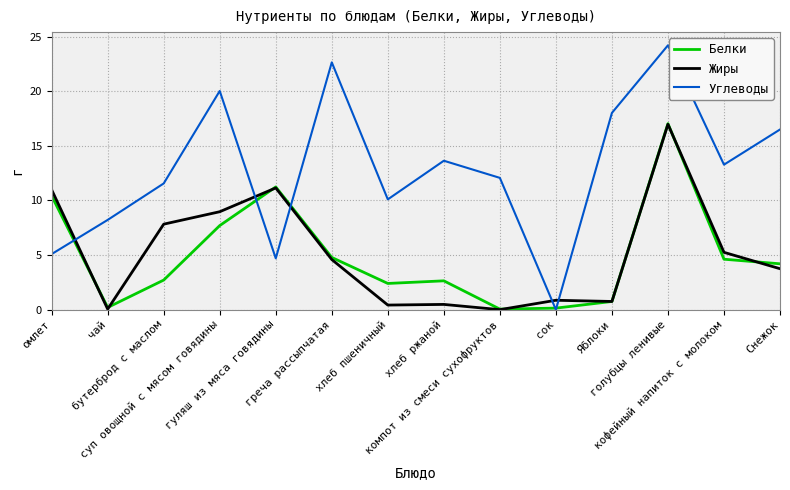

At which category does Белки reach its first local valley?

чай